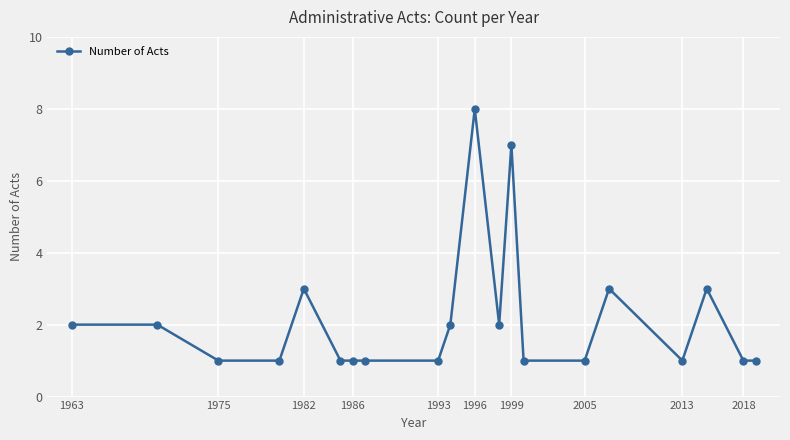

How many lines are shown in the chart?

1